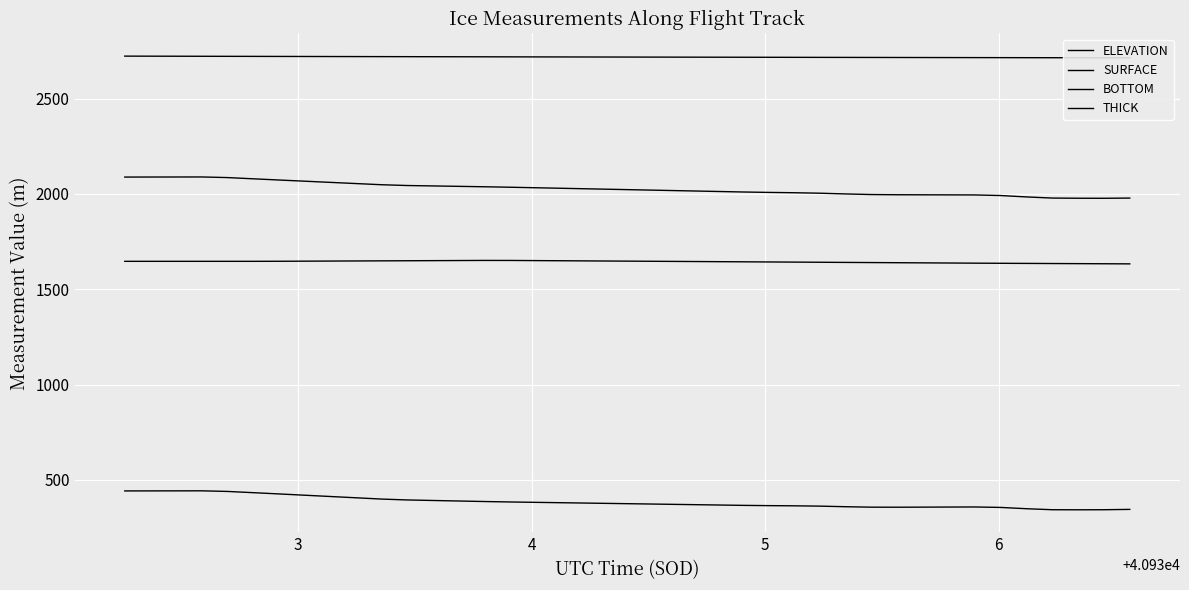

How many distinct data groups are displayed?

4